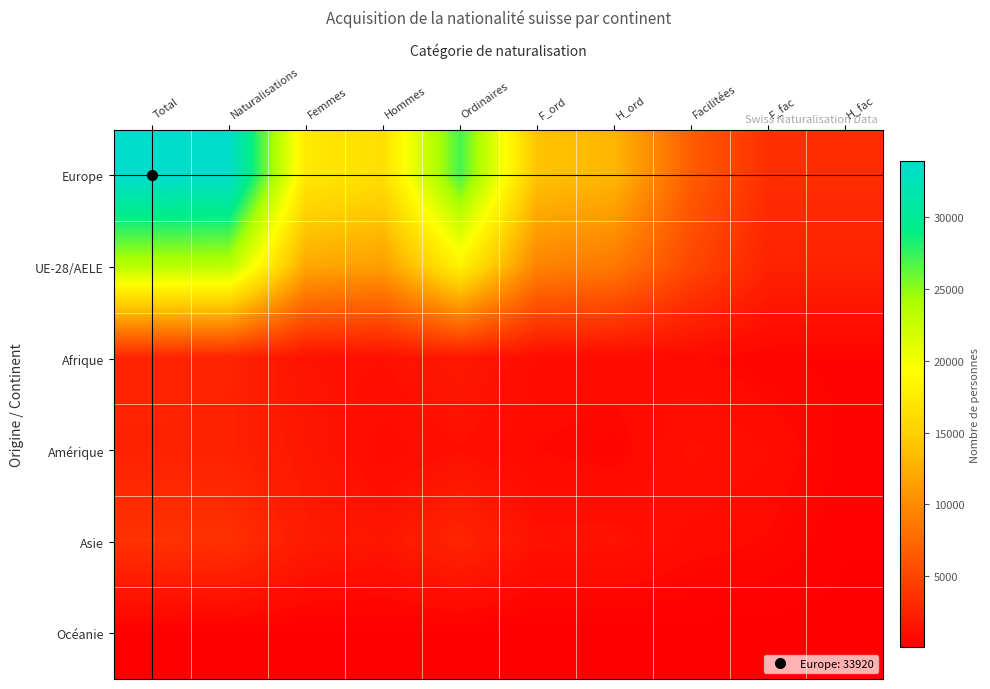

Reading left to right, list all the values displayed in this chart.

Europe: Total=33920	Naturalisations=33742	Femmes=17345	Hommes=16397	Ordinaires=27058	F_ord=13973	H_ord=13085	Facilitées=6673	F_fac=3370	H_fac=3303
UE-28/AELE: Total=23394	Naturalisations=23251	Femmes=11954	Hommes=11297	Ordinaires=18119	F_ord=9418	H_ord=8701	Facilitées=5121	F_fac=2534	H_fac=2587
Afrique: Total=2645	Naturalisations=2581	Femmes=1355	Hommes=1226	Ordinaires=1785	F_ord=928	H_ord=857	Facilitées=795	F_fac=427	H_fac=368
Amérique: Total=2505	Naturalisations=2470	Femmes=1657	Hommes=813	Ordinaires=1187	F_ord=686	H_ord=501	Facilitées=1282	F_fac=970	H_fac=312
Asie: Total=3641	Naturalisations=3580	Femmes=1989	Hommes=1591	Ordinaires=2720	F_ord=1323	H_ord=1397	Facilitées=860	F_fac=666	H_fac=194
Océanie: Total=121	Naturalisations=120	Femmes=51	Hommes=69	Ordinaires=67	F_ord=27	H_ord=40	Facilitées=53	F_fac=24	H_fac=29